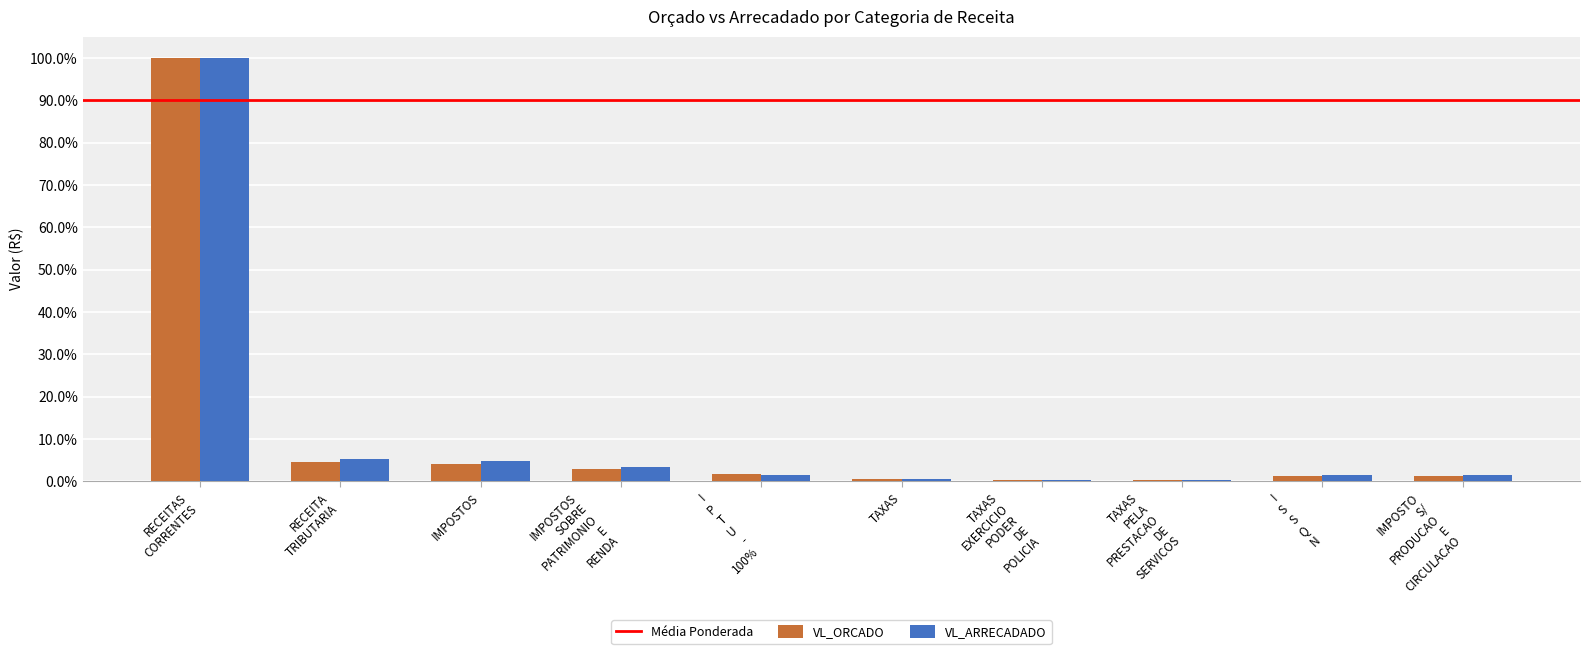

Which series has the widest spread of values?

VL_ARRECADADO